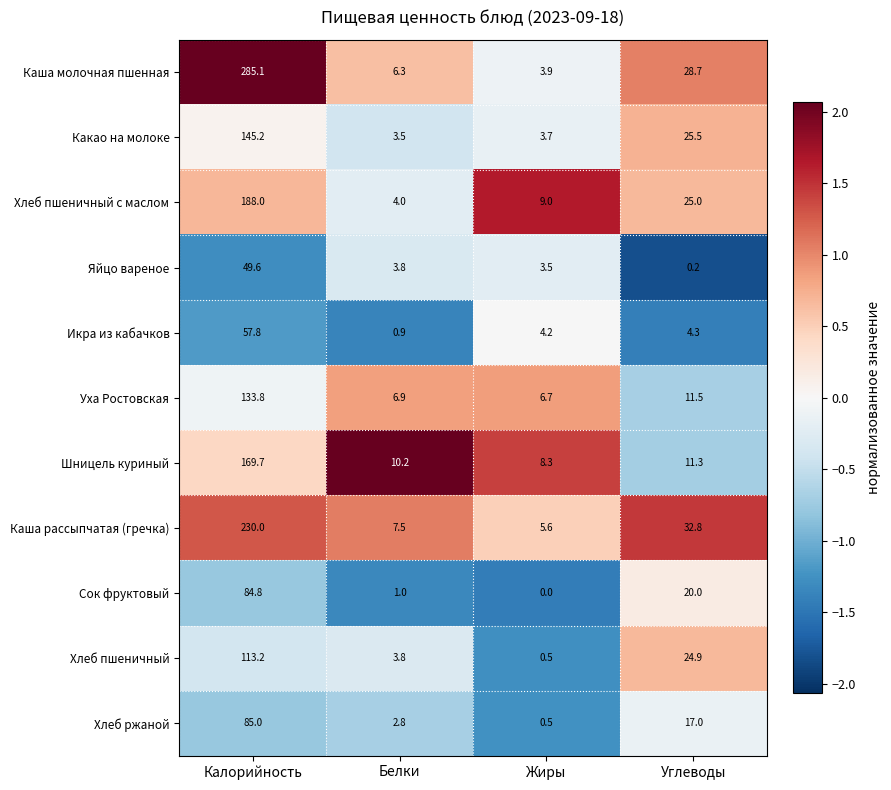

Rank the series by their maximum value, from highest to lowest.

Каша молочная пшенная, Каша рассыпчатая (гречка), Хлеб пшеничный с маслом, Шницель куриный, Какао на молоке, Уха Ростовская, Хлеб пшеничный, Хлеб ржаной, Сок фруктовый, Икра из кабачков, Яйцо вареное